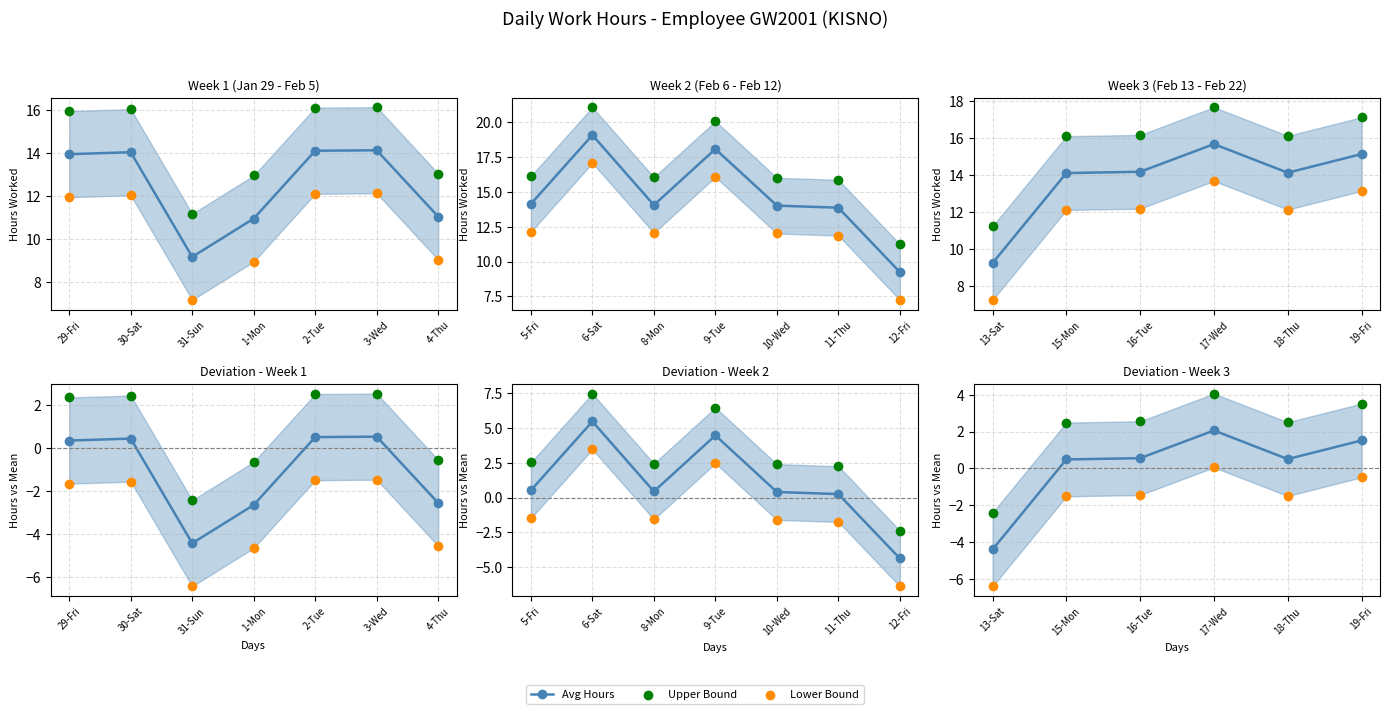

Which series contains the lowest Y value?

Lower Dev